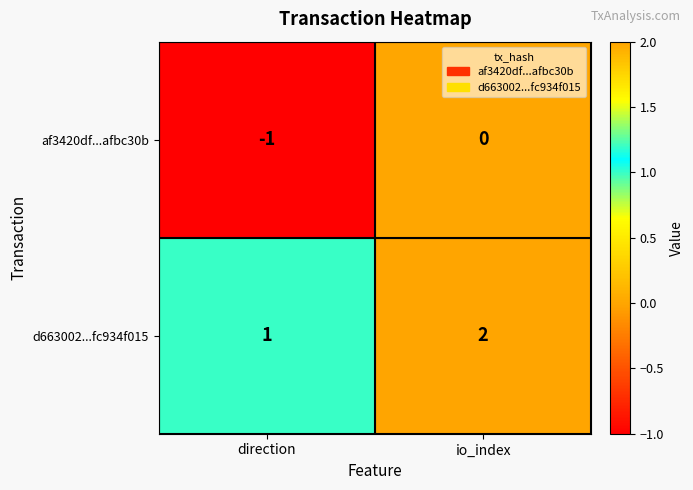

At which category is the sum across all series the highest?

io_index